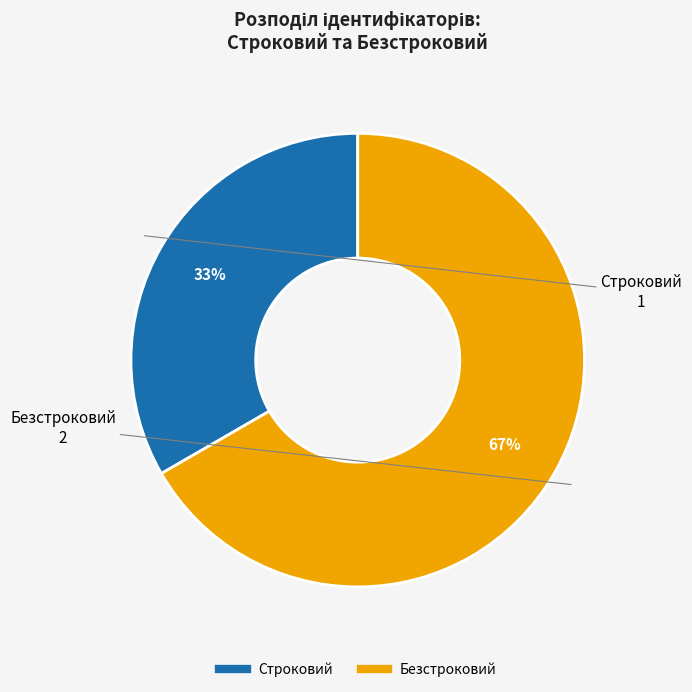

To the nearest percent, what percentage of the pie is Строковий?

33%